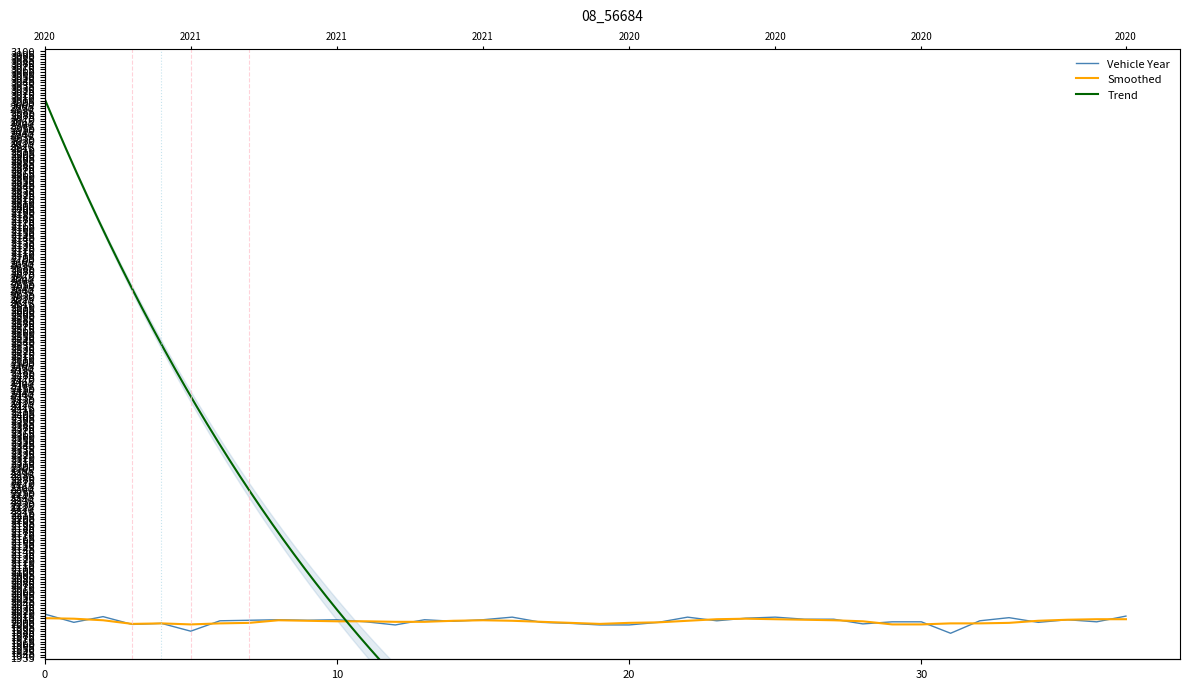

Which has a higher value, 2020-08-12 or 2020-06-23?

2020-08-12